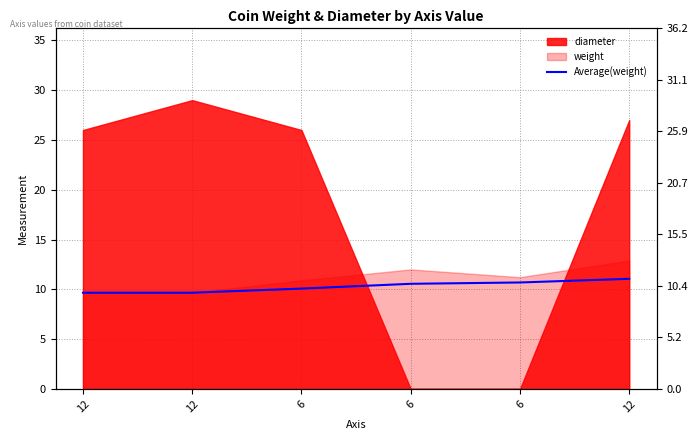

Rank the categories by value from highest to lowest.

12, 6, 6, 6, 12, 12